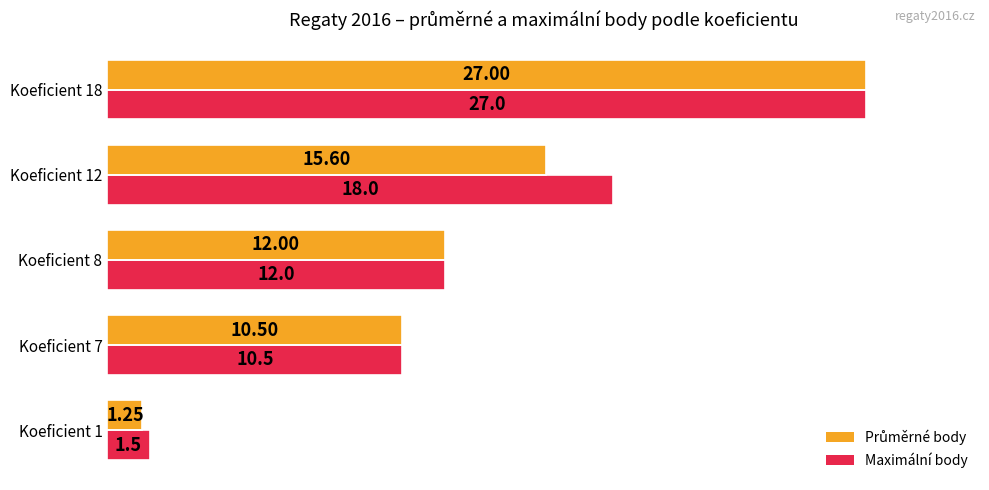

List the labels in order of Maximální body value, largest first.

Koeficient 18, Koeficient 12, Koeficient 8, Koeficient 7, Koeficient 1